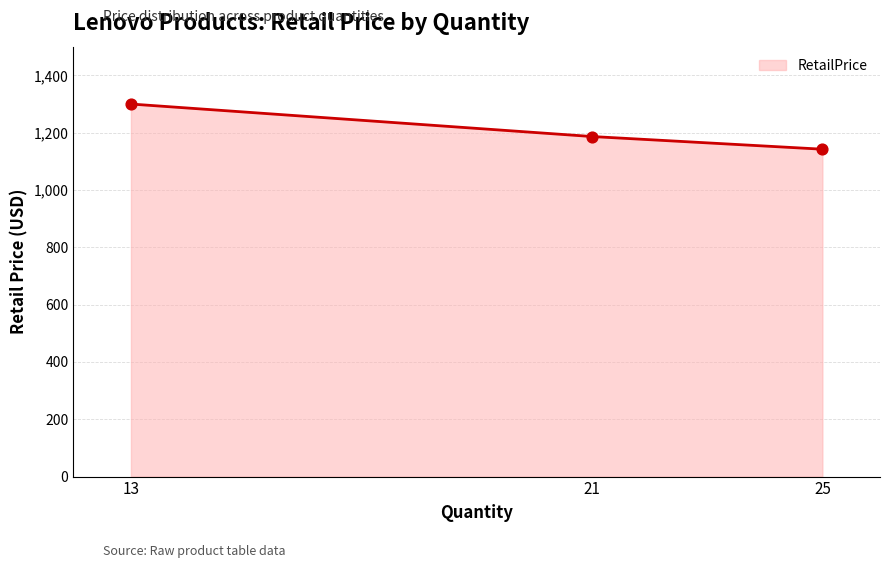

What is the ratio of the value at 25 to the value at 21?

1.0